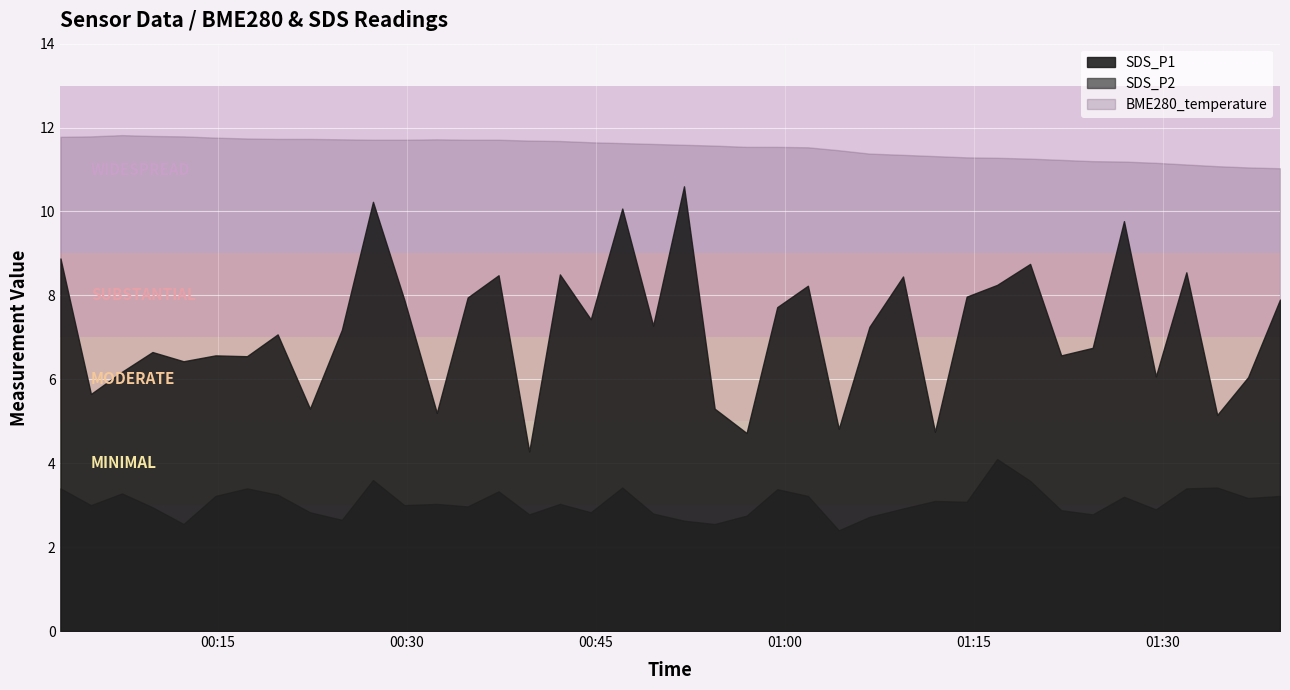

Which has a higher value, 14 or 17?

14